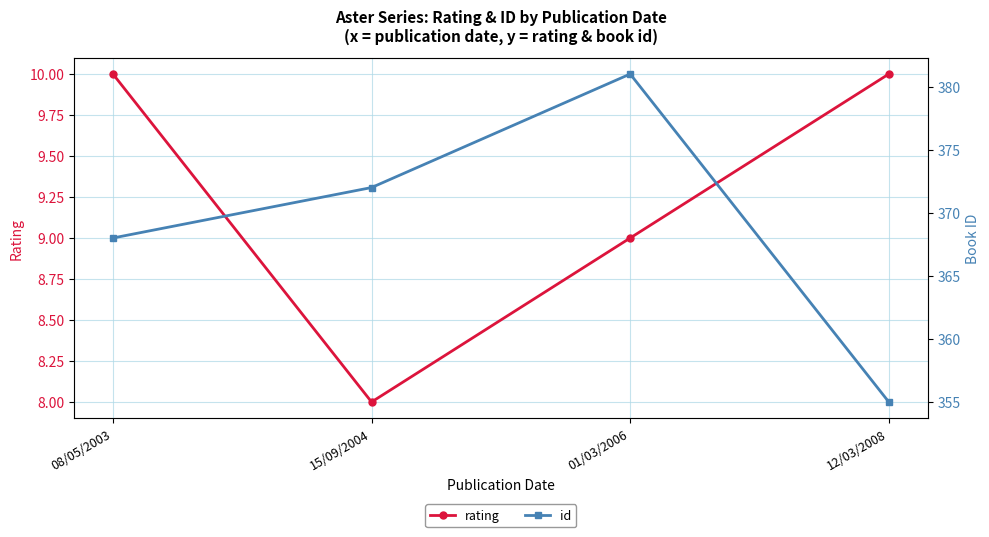

At 15/09/2004, list the series in order from largest to smallest.

id, rating